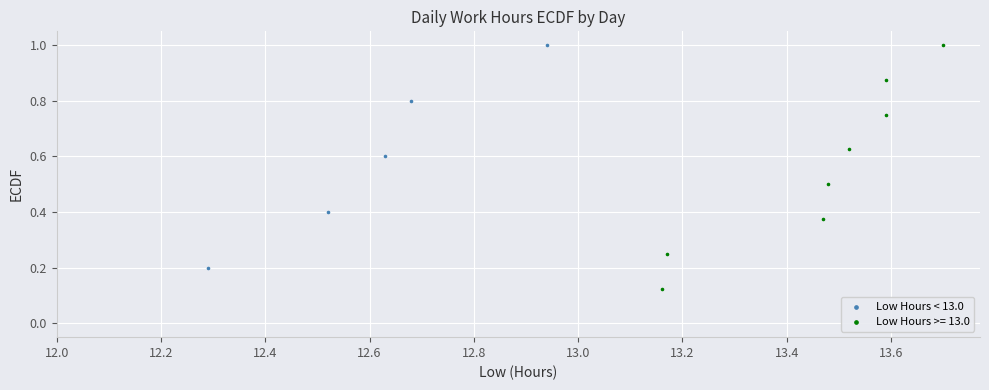

Which series contains the lowest Y value?

Low Hours >= 13.0